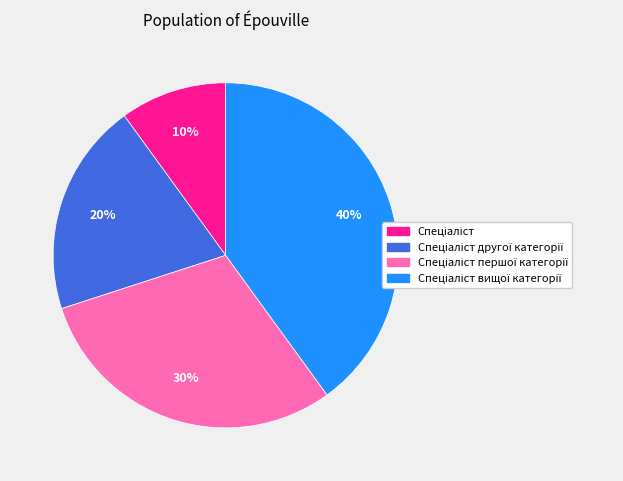

Is there any slice that represents more than half of the pie?

No